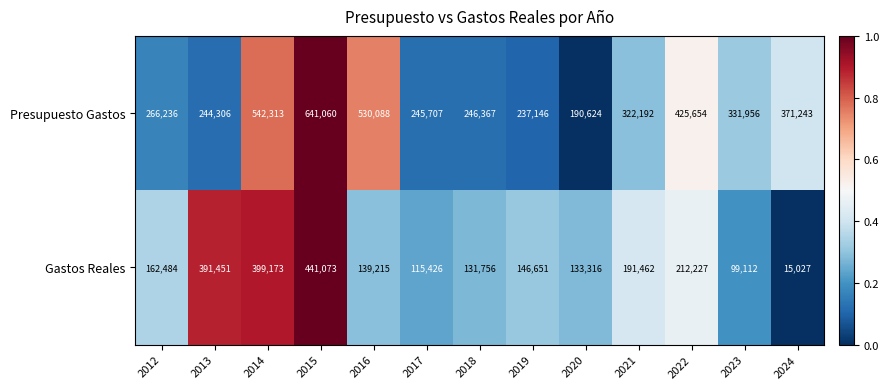

Reading left to right, transcribe all the data shown in this chart.

Presupuesto Gastos: 2012=266236	2013=244306	2014=542313	2015=641060	2016=530088	2017=245707	2018=246367	2019=237146	2020=190624	2021=322192	2022=425654	2023=331956	2024=371243
Gastos Reales: 2012=162484	2013=391451	2014=399173	2015=441073	2016=139215	2017=115426	2018=131756	2019=146651	2020=133316	2021=191462	2022=212227	2023=99112	2024=15027